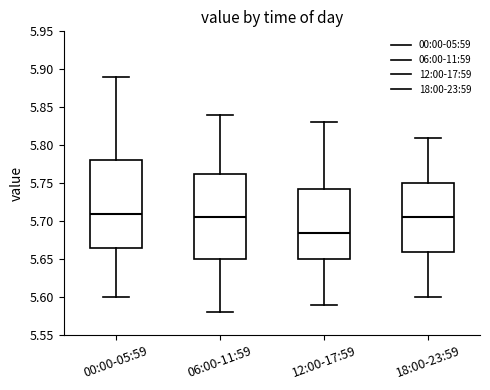

Which box has the lowest median line?

12:00-17:59